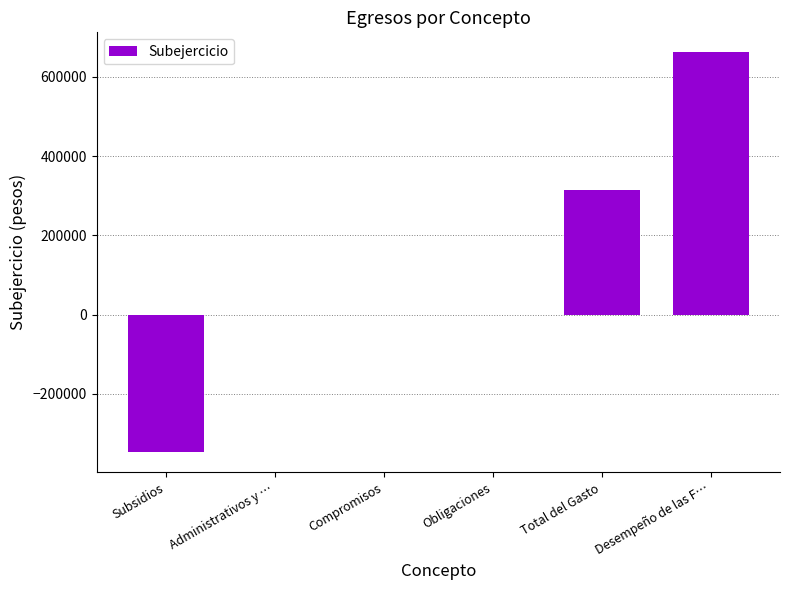

What is the greatest value displayed?

661775.7